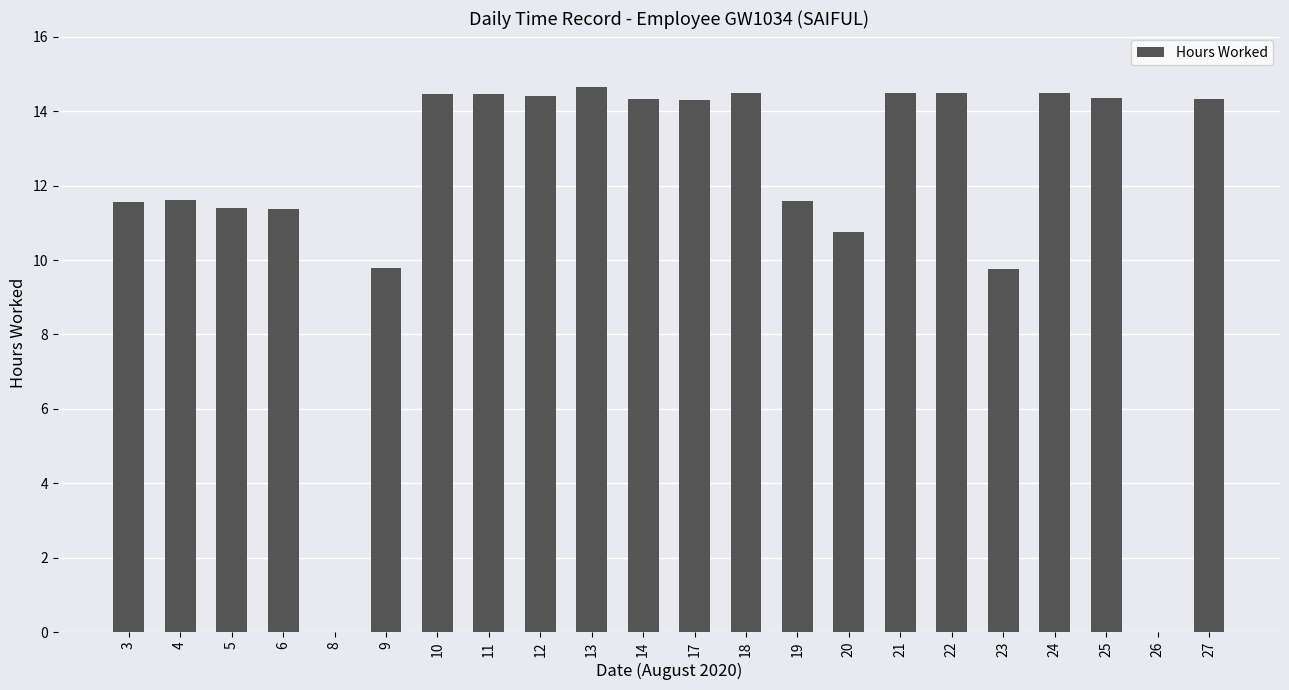

What is the greatest value displayed?

14.6